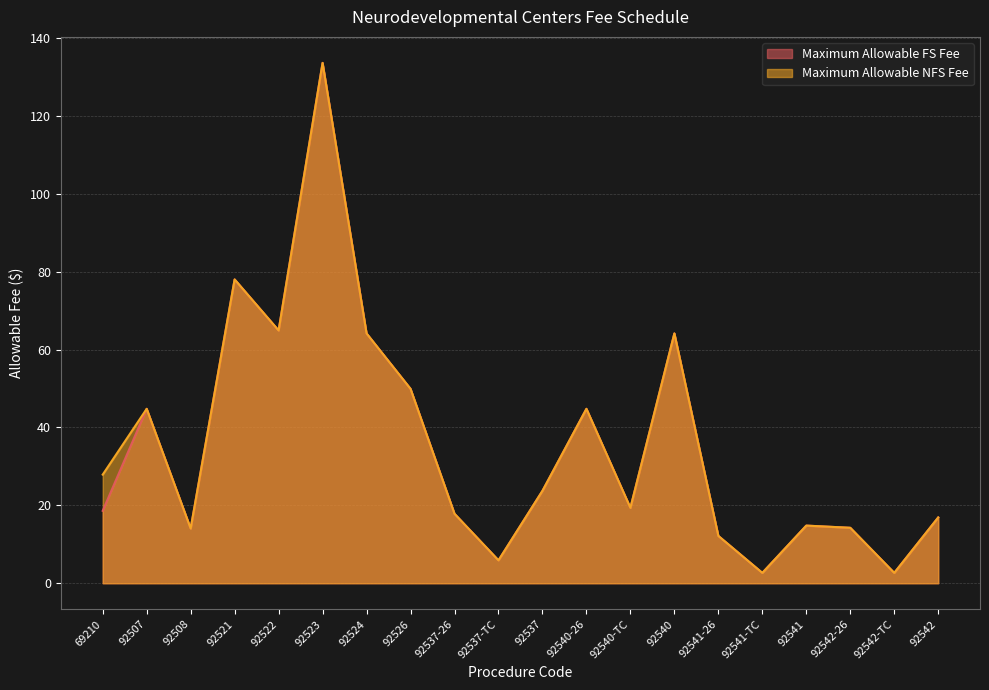

How many data points does each series have?

20